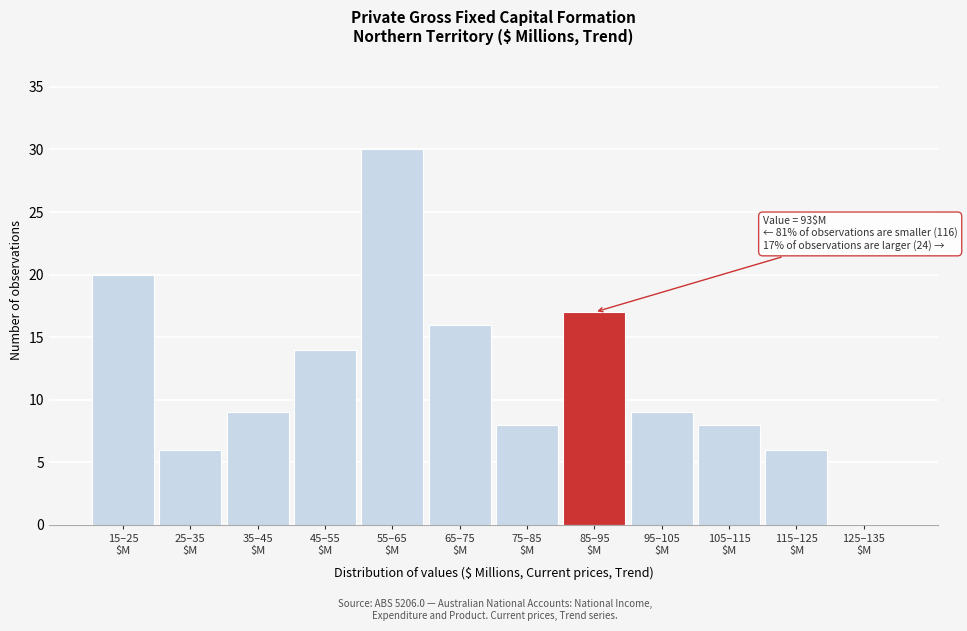

What is the sum of all values?

143